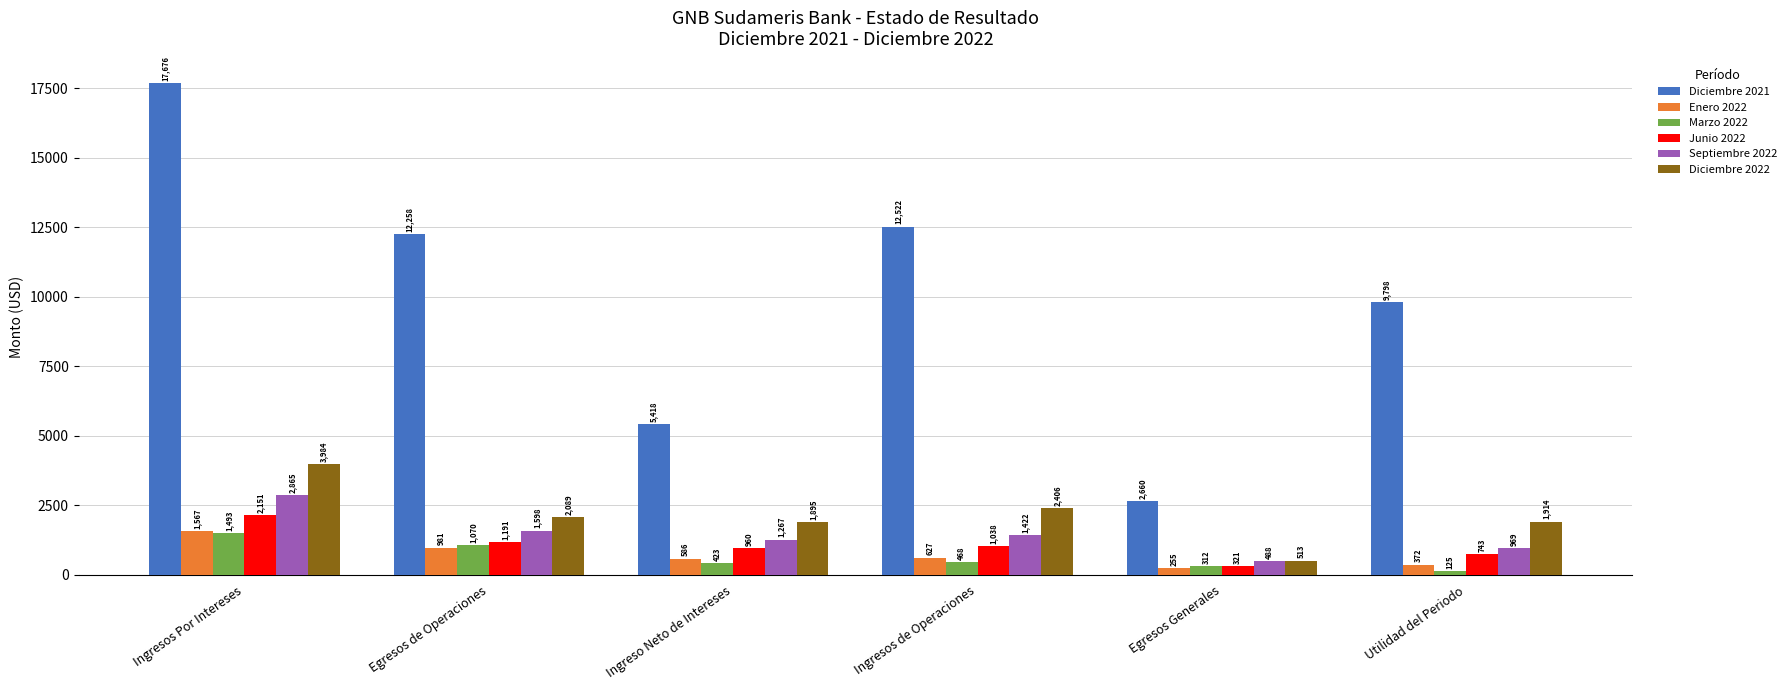

How many groups of bars are there?

6